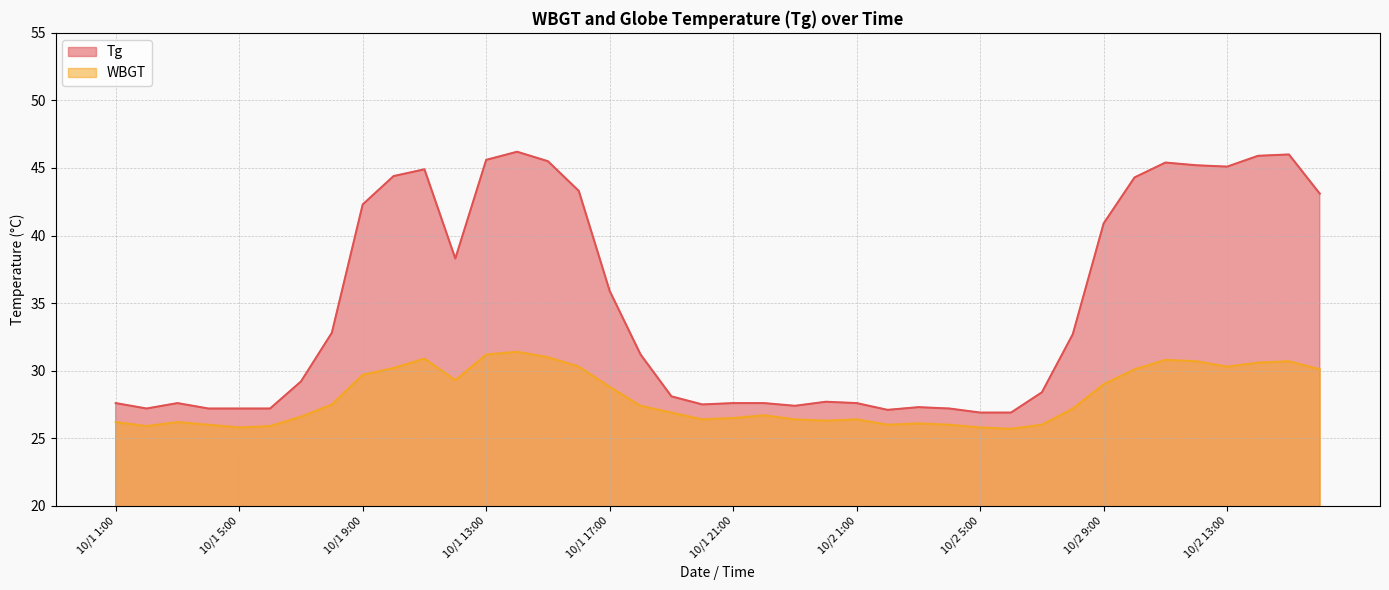

Rank the categories by WBGT value from highest to lowest.

10/1 14:00, 10/1 13:00, 10/1 15:00, 10/1 11:00, 10/2 11:00, 10/2 12:00, 10/2 15:00, 10/2 14:00, 10/1 16:00, 10/2 13:00, 10/1 10:00, 10/2 10:00, 10/2 16:00, 10/1 9:00, 10/1 12:00, 10/2 9:00, 10/1 17:00, 10/1 8:00, 10/1 18:00, 10/2 8:00, 10/1 19:00, 10/1 22:00, 10/1 7:00, 10/1 21:00, 10/1 20:00, 10/1 23:00, 10/2 1:00, 10/1 24:00, 10/1 1:00, 10/1 3:00, 10/2 3:00, 10/1 4:00, 10/2 2:00, 10/2 4:00, 10/2 7:00, 10/1 2:00, 10/1 6:00, 10/1 5:00, 10/2 5:00, 10/2 6:00